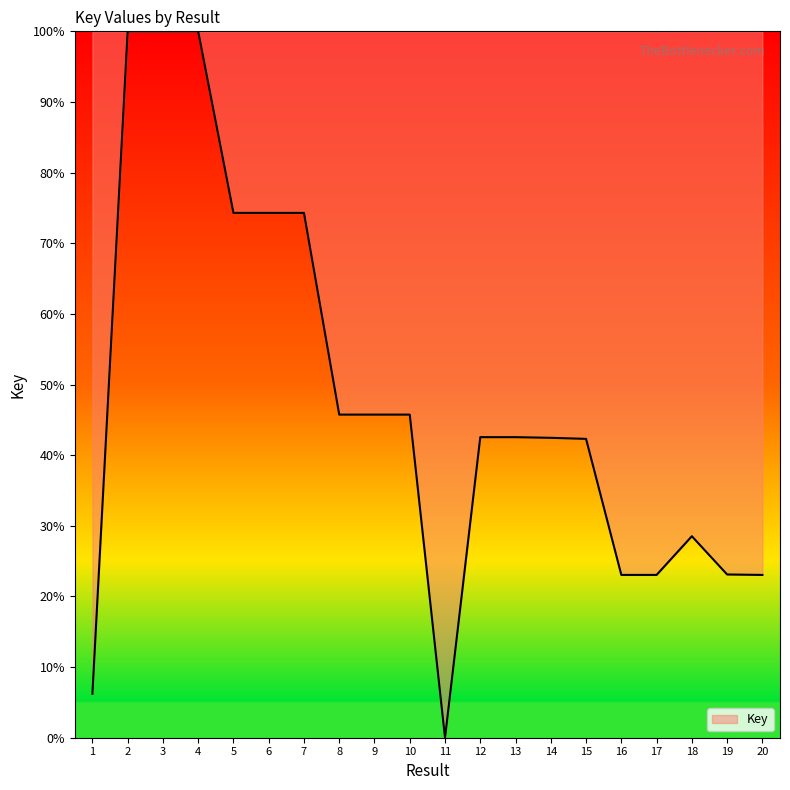

What is the difference between the values at 5 and 20?

51.3